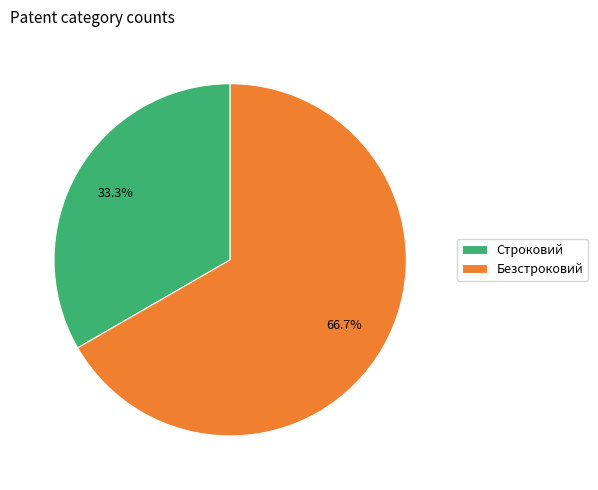

What is the majority slice?

Безстроковий